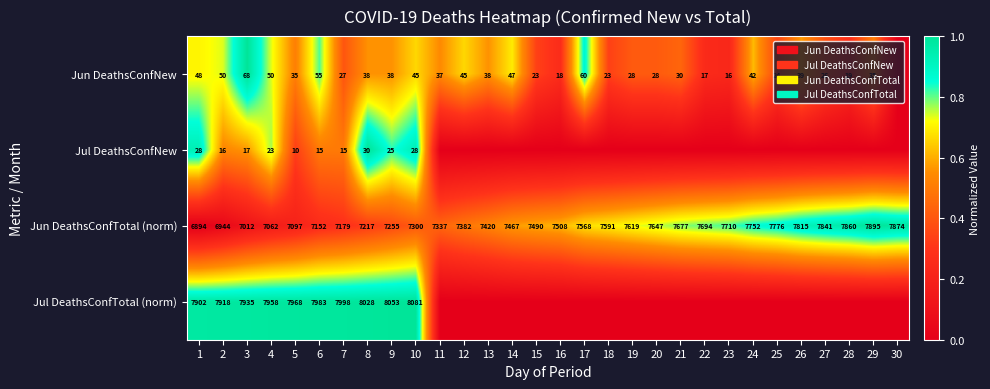

At 7, list the series in order from smallest to largest.

Jul DeathsConfNew, Jun DeathsConfNew, Jun DeathsConfTotal (norm), Jul DeathsConfTotal (norm)